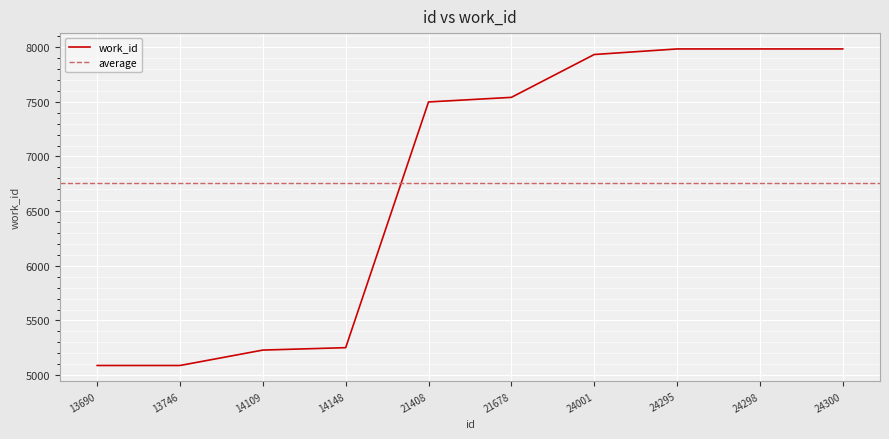

What is the average value?

6758